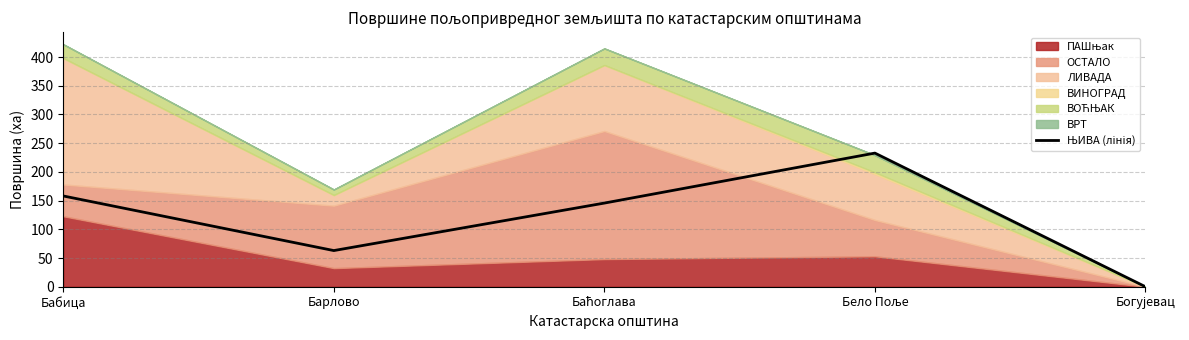

Is it true that the value at Богујевац is 0.0?

True